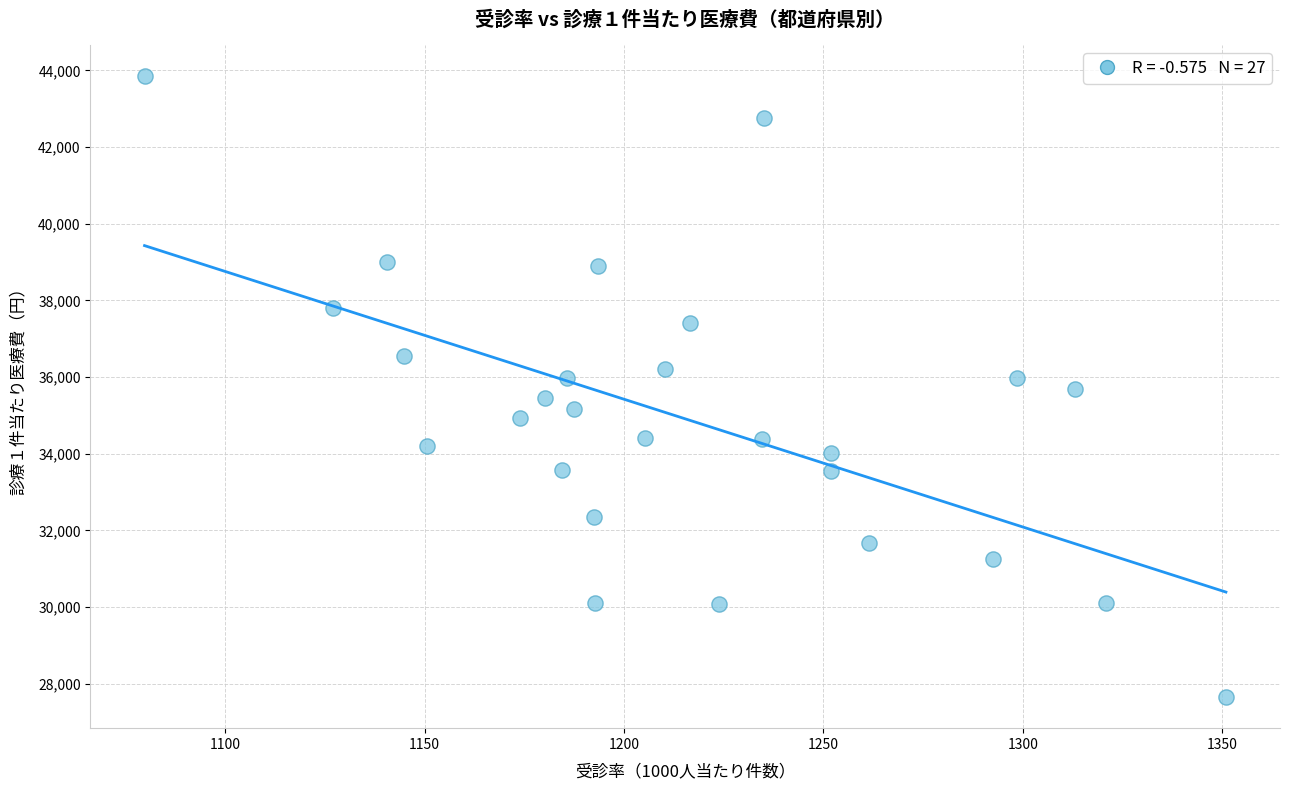

What is the range of Y values (max minus min)?

16202.6